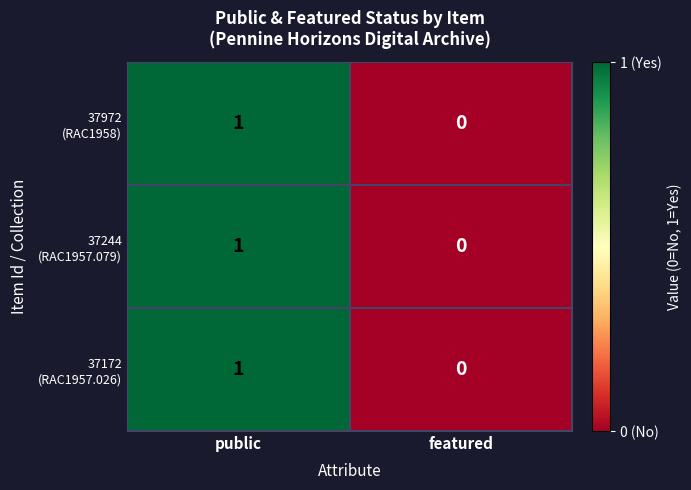

Which category has the highest value across all series?

public